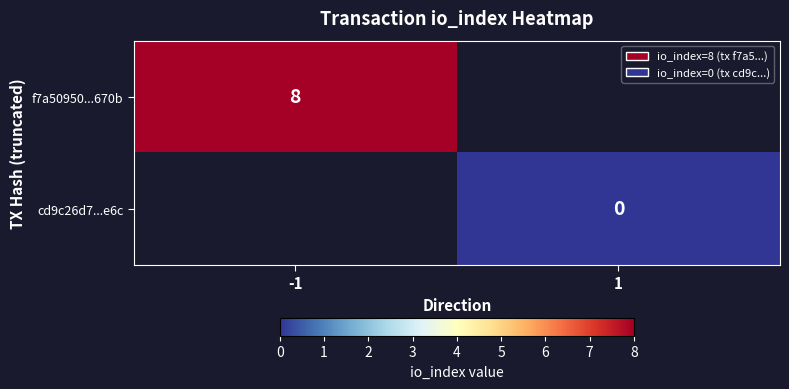

Is the value of f7a50950...670b at -1 greater than the value of cd9c26d7...e6c at -1?

No